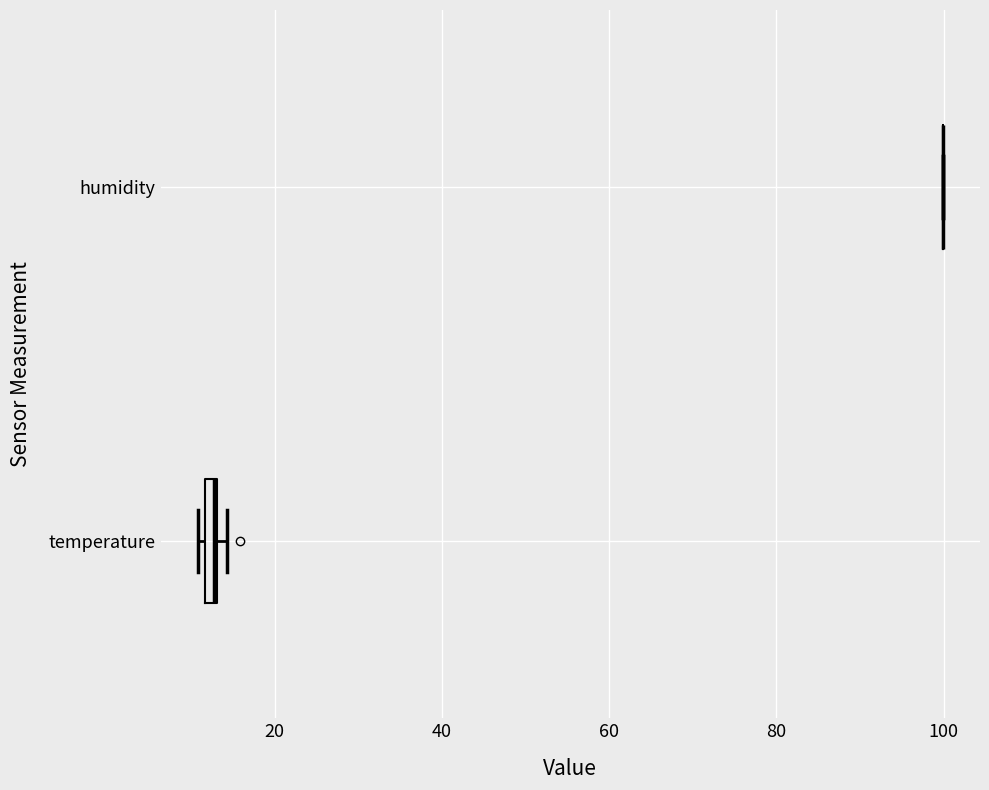

Where is the left edge of the box for temperature on the x-axis? The values are not printed on the chart, so give them approximately, as read against the axis.

12